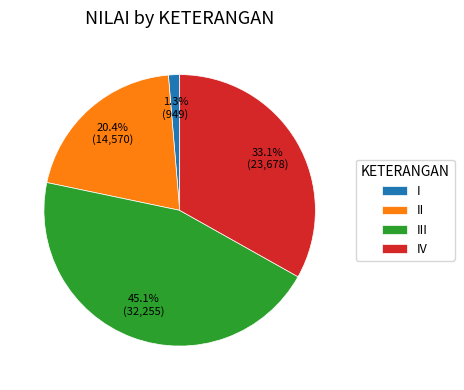

Which slice is the largest?

III